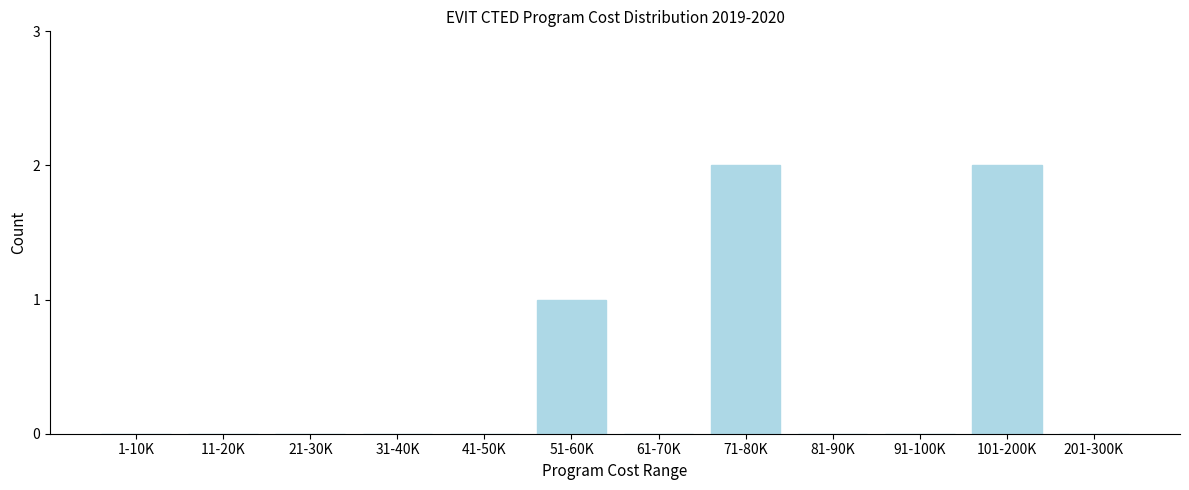

Reading left to right, what are all the values shown in this chart?

1-10K=0	11-20K=0	21-30K=0	31-40K=0	41-50K=0	51-60K=1	61-70K=0	71-80K=2	81-90K=0	91-100K=0	101-200K=2	201-300K=0